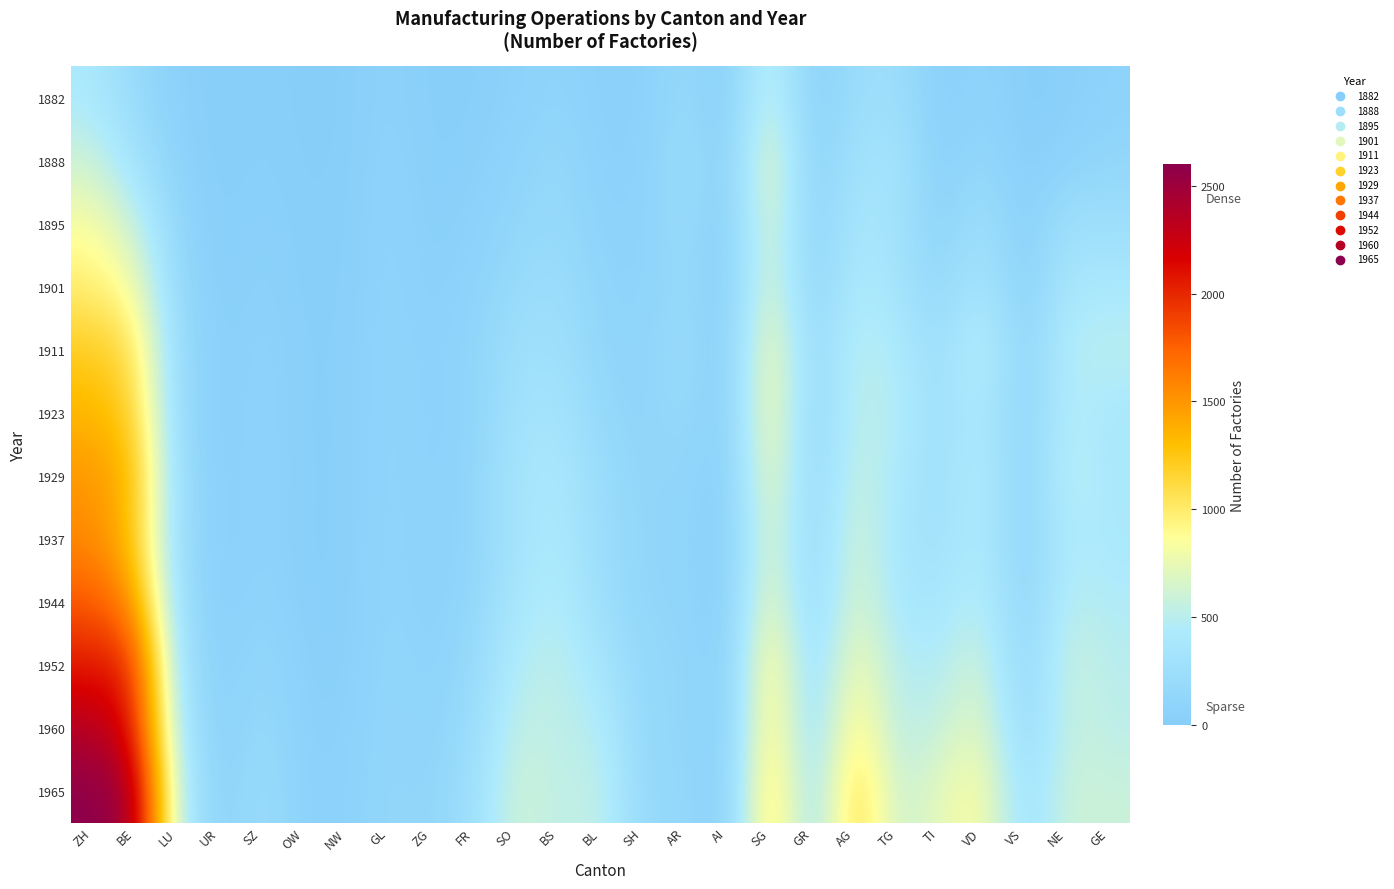

Reading left to right, list all the values displayed in this chart.

1882: ZH=416	BE=187	LU=45	UR=4	SZ=25	OW=0	NW=6	GL=71	ZG=12	FR=18	SO=60	BS=107	BL=39	SH=45	AR=187	AI=15	SG=622	GR=28	AG=229	TG=258	TI=22	VD=102	VS=8	NE=31	GE=75
1888: ZH=610	BE=317	LU=70	UR=5	SZ=35	OW=3	NW=10	GL=87	ZG=18	FR=36	SO=90	BS=180	BL=47	SH=52	AR=250	AI=14	SG=845	GR=41	AG=312	TG=352	TI=30	VD=166	VS=13	NE=69	GE=134
1895: ZH=841	BE=593	LU=117	UR=8	SZ=52	OW=10	NW=18	GL=93	ZG=29	FR=52	SO=137	BS=183	BL=74	SH=70	AR=216	AI=14	SG=758	GR=58	AG=378	TG=327	TI=62	VD=288	VS=20	NE=286	GE=249
1901: ZH=979	BE=831	LU=152	UR=12	SZ=64	OW=12	NW=20	GL=94	ZG=37	FR=78	SO=199	BS=242	BL=104	SH=80	AR=194	AI=12	SG=749	GR=80	AG=450	TG=336	TI=147	VD=386	VS=31	NE=391	GE=400
1911: ZH=1213	BE=1084	LU=192	UR=19	SZ=79	OW=21	NW=27	GL=106	ZG=45	FR=108	SO=268	BS=287	BL=121	SH=100	AR=218	AI=15	SG=908	GR=146	AG=521	TG=441	TI=229	VD=557	VS=78	NE=483	GE=519
1923: ZH=1346	BE=1195	LU=191	UR=15	SZ=86	OW=17	NW=23	GL=117	ZG=50	FR=88	SO=315	BS=353	BL=156	SH=102	AR=183	AI=17	SG=928	GR=106	AG=544	TG=472	TI=256	VD=441	VS=70	NE=487	GE=383
1929: ZH=1496	BE=1354	LU=225	UR=17	SZ=92	OW=21	NW=22	GL=119	ZG=51	FR=114	SO=354	BS=405	BL=214	SH=114	AR=142	AI=13	SG=855	GR=127	AG=598	TG=412	TI=267	VD=489	VS=75	NE=541	GE=397
1937: ZH=1561	BE=1286	LU=229	UR=19	SZ=82	OW=19	NW=22	GL=122	ZG=56	FR=105	SO=330	BS=433	BL=224	SH=121	AR=118	AI=12	SG=765	GR=145	AG=663	TG=371	TI=287	VD=464	VS=76	NE=454	GE=401
1944: ZH=1799	BE=1533	LU=254	UR=19	SZ=110	OW=22	NW=26	GL=124	ZG=61	FR=131	SO=384	BS=476	BL=248	SH=124	AR=127	AI=13	SG=843	GR=153	AG=706	TG=385	TI=356	VD=519	VS=92	NE=517	GE=455
1952: ZH=2055	BE=2017	LU=320	UR=32	SZ=158	OW=35	NW=32	GL=137	ZG=75	FR=168	SO=470	BS=537	BL=358	SH=146	AR=152	AI=17	SG=1037	GR=206	AG=852	TG=474	TI=460	VD=645	VS=122	NE=599	GE=496
1960: ZH=2375	BE=2104	LU=416	UR=33	SZ=198	OW=42	NW=50	GL=138	ZG=88	FR=214	SO=560	BS=521	BL=486	SH=136	AR=151	AI=18	SG=1060	GR=228	AG=994	TG=492	TI=570	VD=747	VS=163	NE=575	GE=515
1965: ZH=2600	BE=2468	LU=521	UR=38	SZ=245	OW=53	NW=60	GL=151	ZG=106	FR=262	SO=636	BS=514	BL=564	SH=152	AR=167	AI=24	SG=1170	GR=268	AG=1199	TG=570	TI=731	VD=873	VS=264	NE=612	GE=582